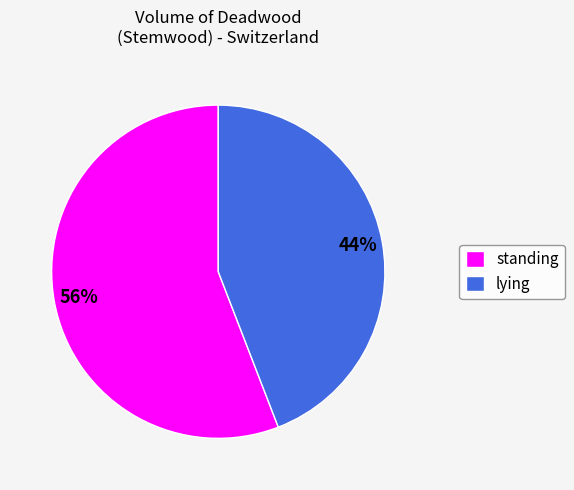

To the nearest percent, what portion does lying represent?

44%